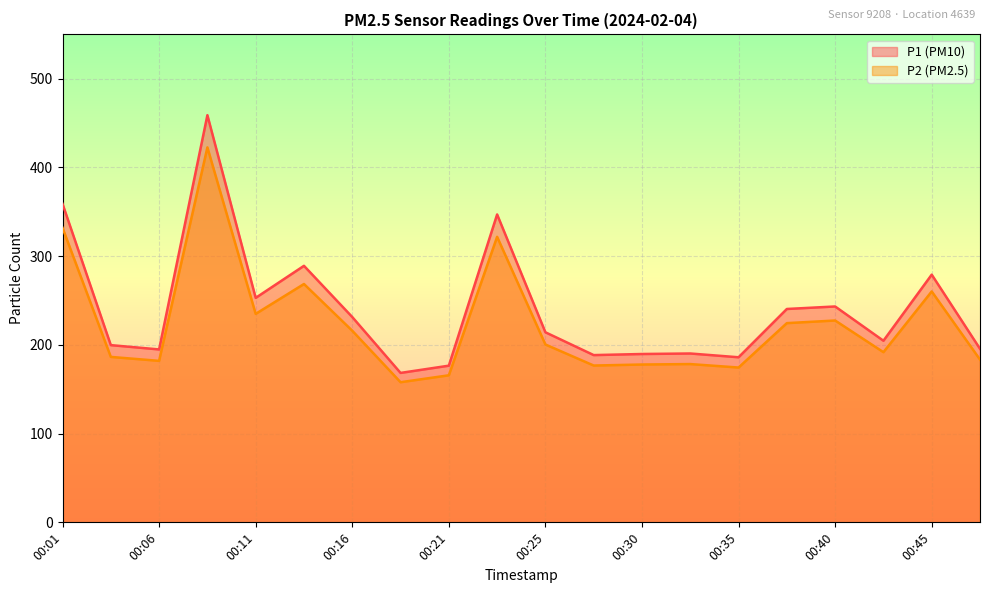

Count the number of data series in this chart.

2